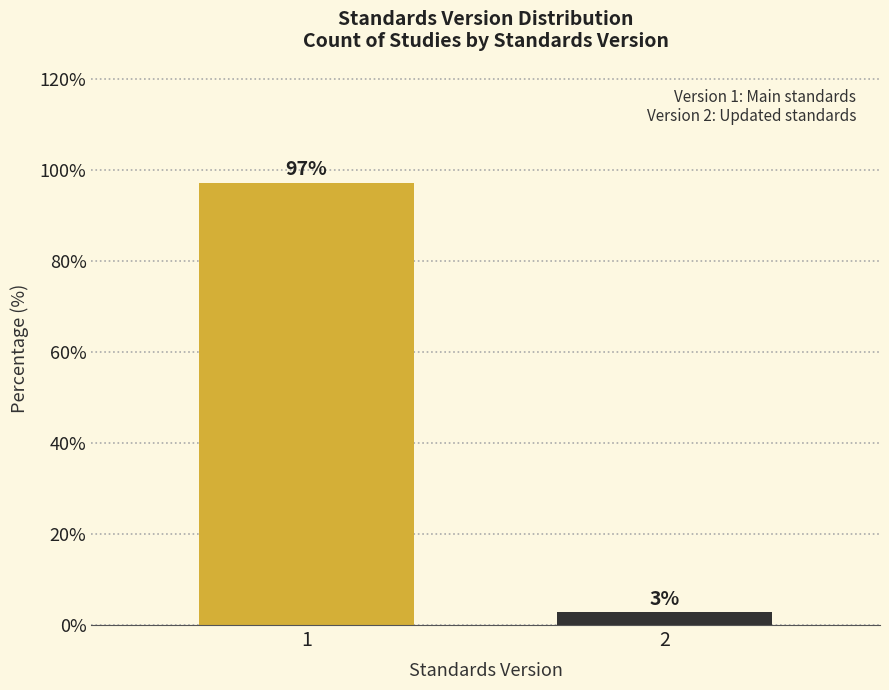

The value at 1 is 26.3. True or false?

False